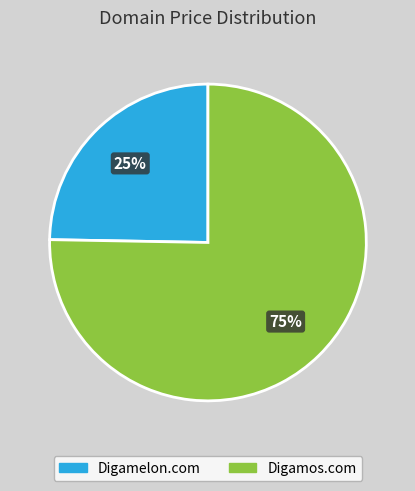

To the nearest percent, what is the average slice percentage?

50%